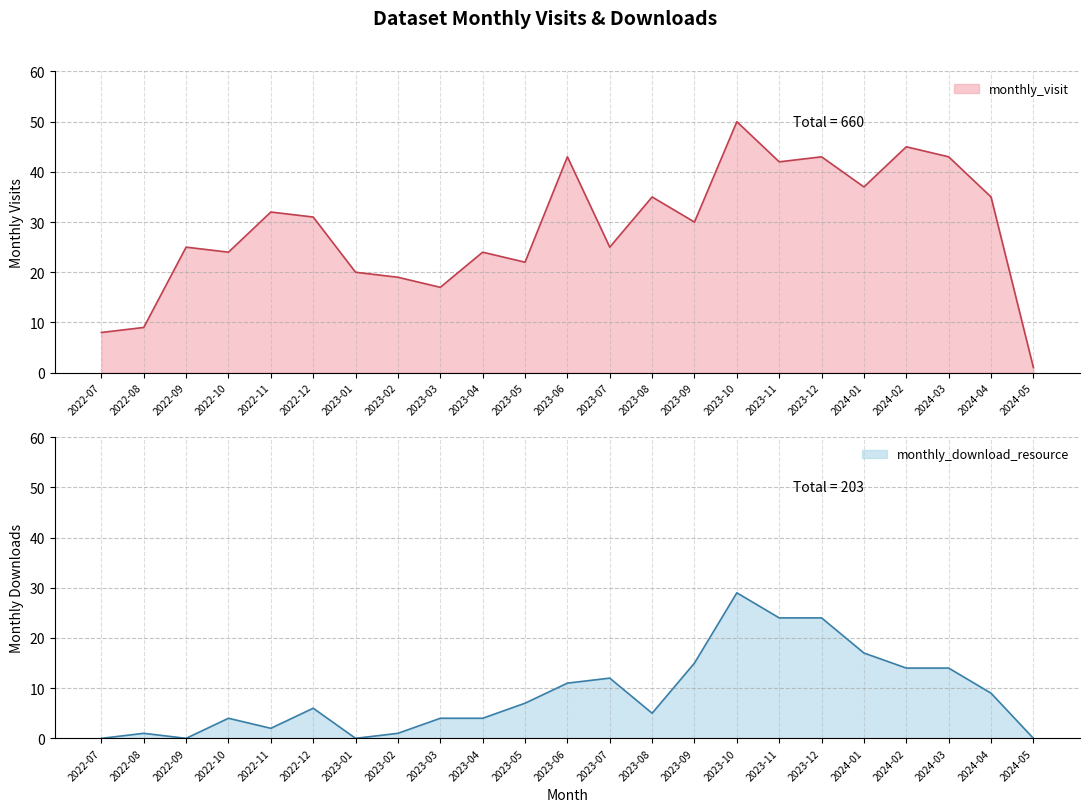

At which category is the sum across all series the highest?

2023-10